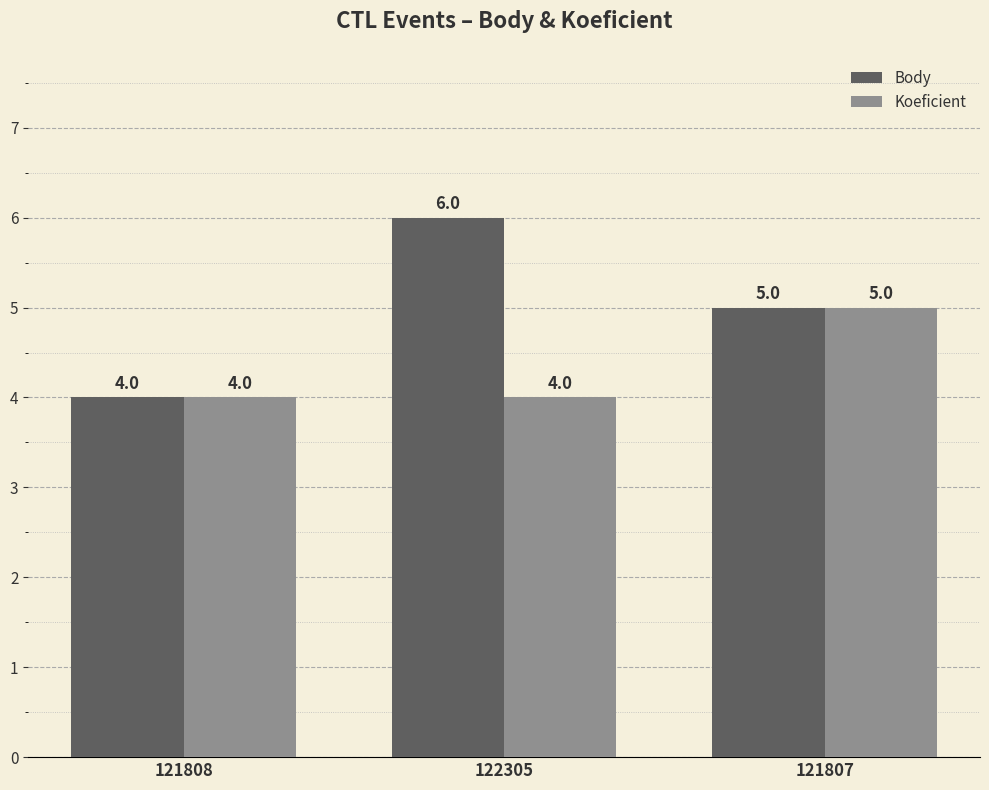

Rank the series by their maximum value, from highest to lowest.

Body, Koeficient